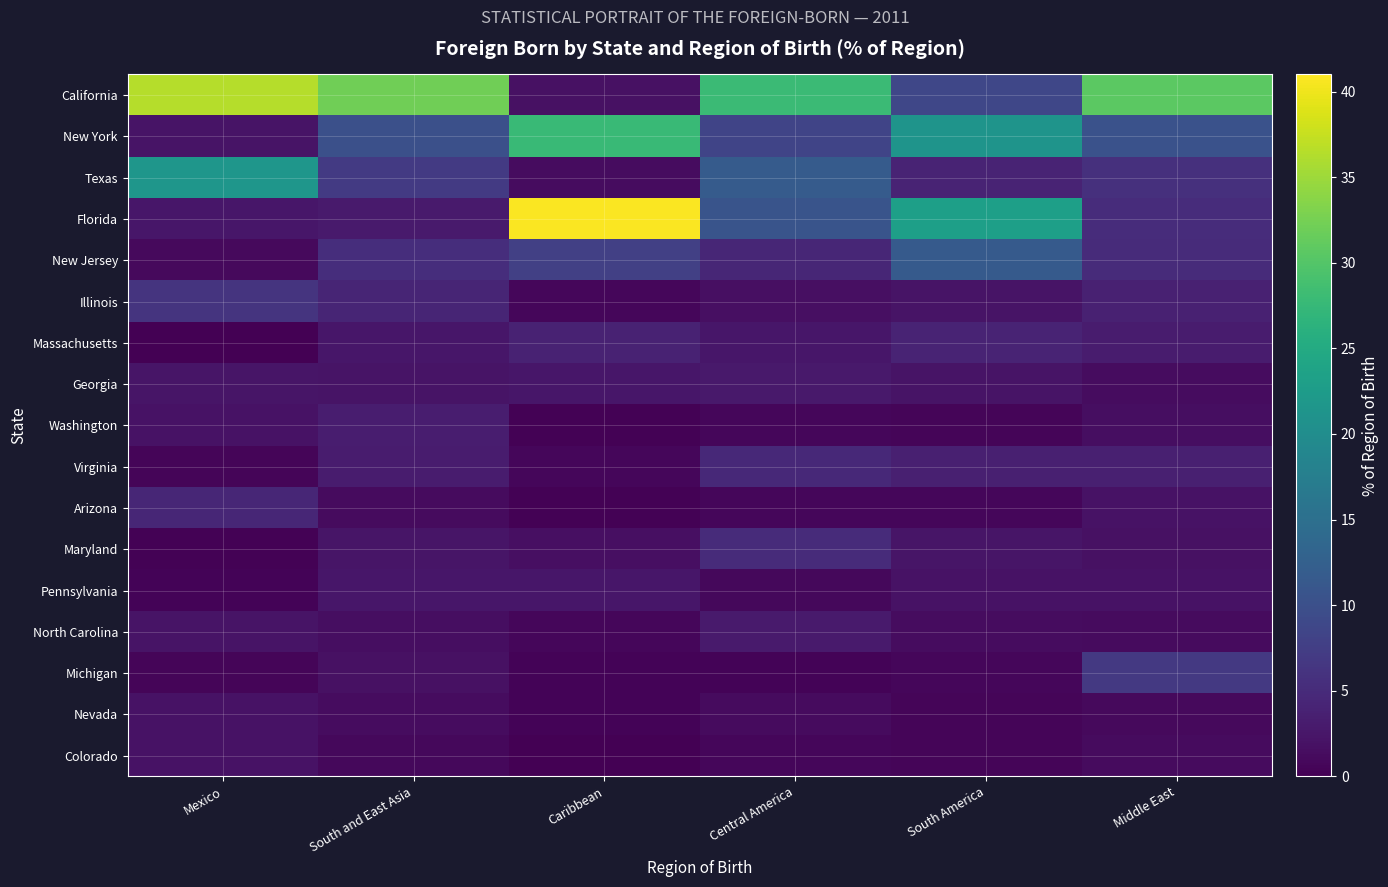

Reading right to left, list all the values displayed in this chart.

California: Middle East=30.6	South America=8.8	Central America=28.0	Caribbean=1.9	South and East Asia=32.1	Mexico=36.5
New York: Middle East=10.4	South America=21.3	Central America=8.4	Caribbean=27.8	South and East Asia=10.1	Mexico=2.1
Texas: Middle East=5.8	South America=4.1	Central America=11.8	Caribbean=1.4	South and East Asia=7.0	Mexico=21.6
Florida: Middle East=5.2	South America=23.1	Central America=10.6	Caribbean=40.8	South and East Asia=3.0	Mexico=2.5
New Jersey: Middle East=5.0	South America=11.6	Central America=4.4	Caribbean=7.7	South and East Asia=5.3	Mexico=1.1
Illinois: Middle East=3.8	South America=2.2	Central America=1.6	Caribbean=0.8	South and East Asia=4.2	Mexico=6.1
Massachusetts: Middle East=3.1	South America=4.1	Central America=2.4	Caribbean=4.0	South and East Asia=2.5	Mexico=0.1
Georgia: Middle East=1.4	South America=2.1	Central America=2.9	Caribbean=2.4	South and East Asia=2.2	Mexico=2.3
Washington: Middle East=1.6	South America=0.5	Central America=0.7	Caribbean=0.2	South and East Asia=3.3	Mexico=2.0
Virginia: Middle East=3.6	South America=3.6	Central America=4.8	Caribbean=0.8	South and East Asia=3.2	Mexico=0.5
Arizona: Middle East=2.0	South America=0.8	Central America=0.7	Caribbean=0.3	South and East Asia=1.3	Mexico=4.4
Maryland: Middle East=1.9	South America=2.4	Central America=5.0	Caribbean=1.6	South and East Asia=2.3	Mexico=0.3
Pennsylvania: Middle East=2.0	South America=2.0	Central America=0.8	Caribbean=2.5	South and East Asia=2.5	Mexico=0.5
North Carolina: Middle East=1.2	South America=1.4	Central America=3.0	Caribbean=0.8	South and East Asia=1.5	Mexico=2.1
Michigan: Middle East=6.8	South America=0.7	Central America=0.4	Caribbean=0.3	South and East Asia=1.8	Mexico=0.6
Nevada: Middle East=1.0	South America=0.6	Central America=1.2	Caribbean=0.4	South and East Asia=1.3	Mexico=2.0
Colorado: Middle East=1.2	South America=0.5	Central America=0.7	Caribbean=0.1	South and East Asia=1.0	Mexico=2.0